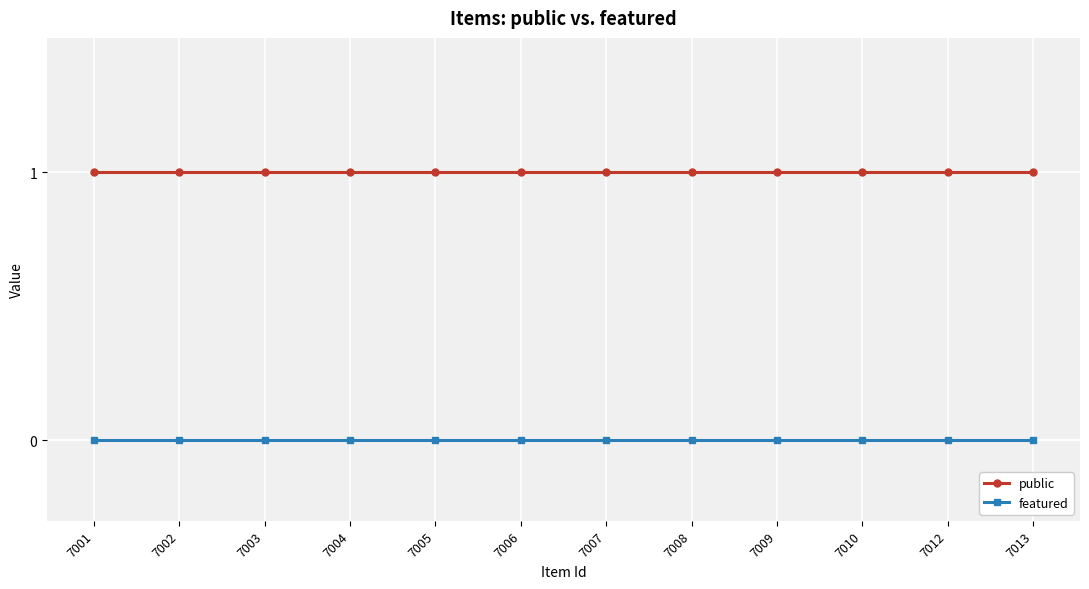

List the series in order of their peak value, lowest first.

featured, public